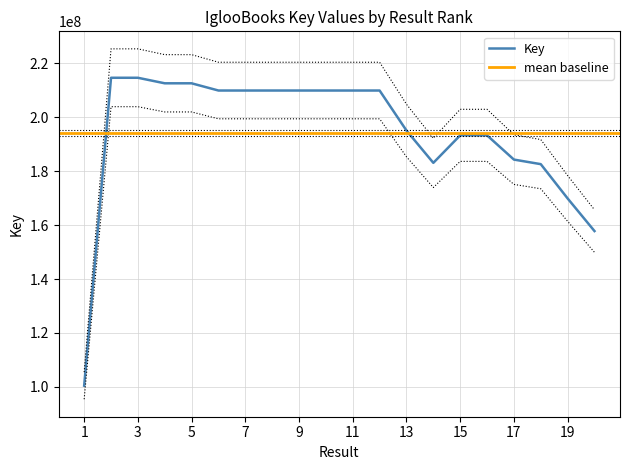

Is it true that the value at 15 is 255318953?

False